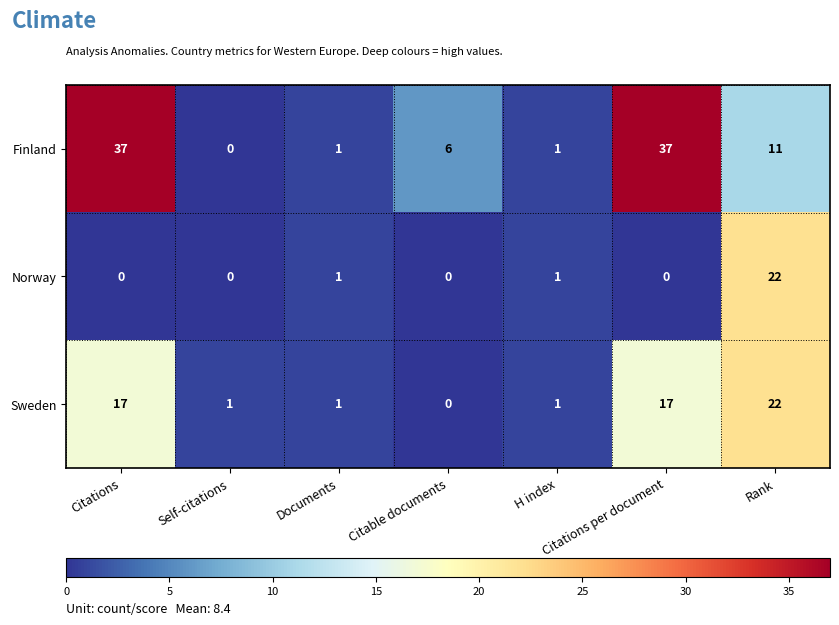

At which category is the sum across all series the highest?

Rank